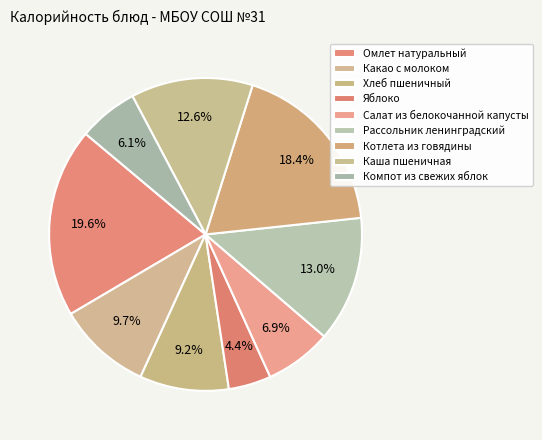

How many slices are in this pie chart?

9